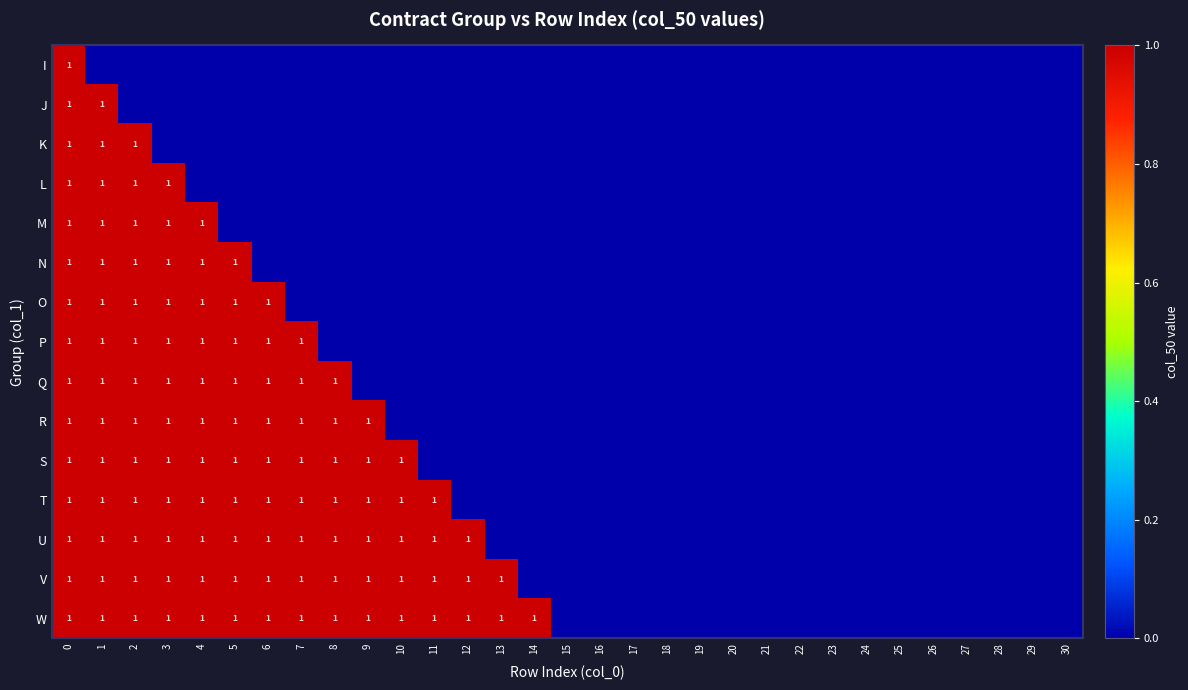

What is the greatest value displayed?

1